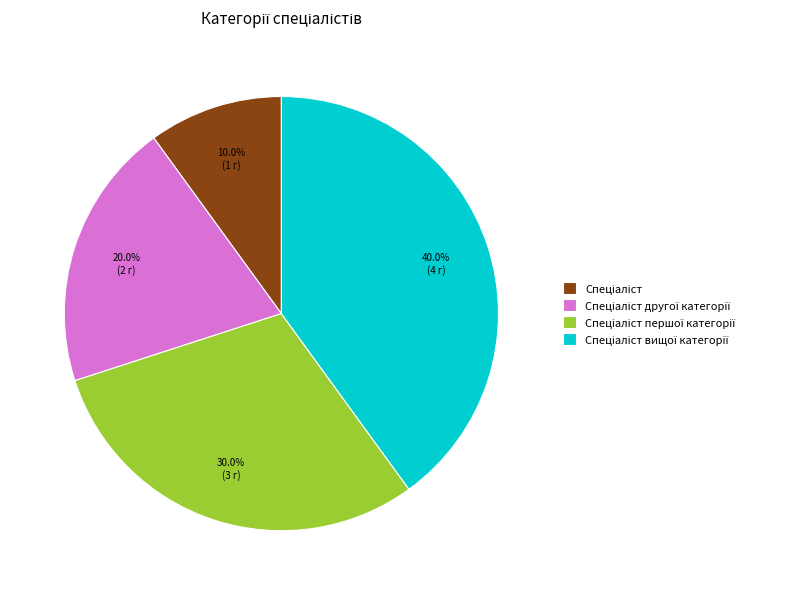

Is there a majority slice in this chart?

No